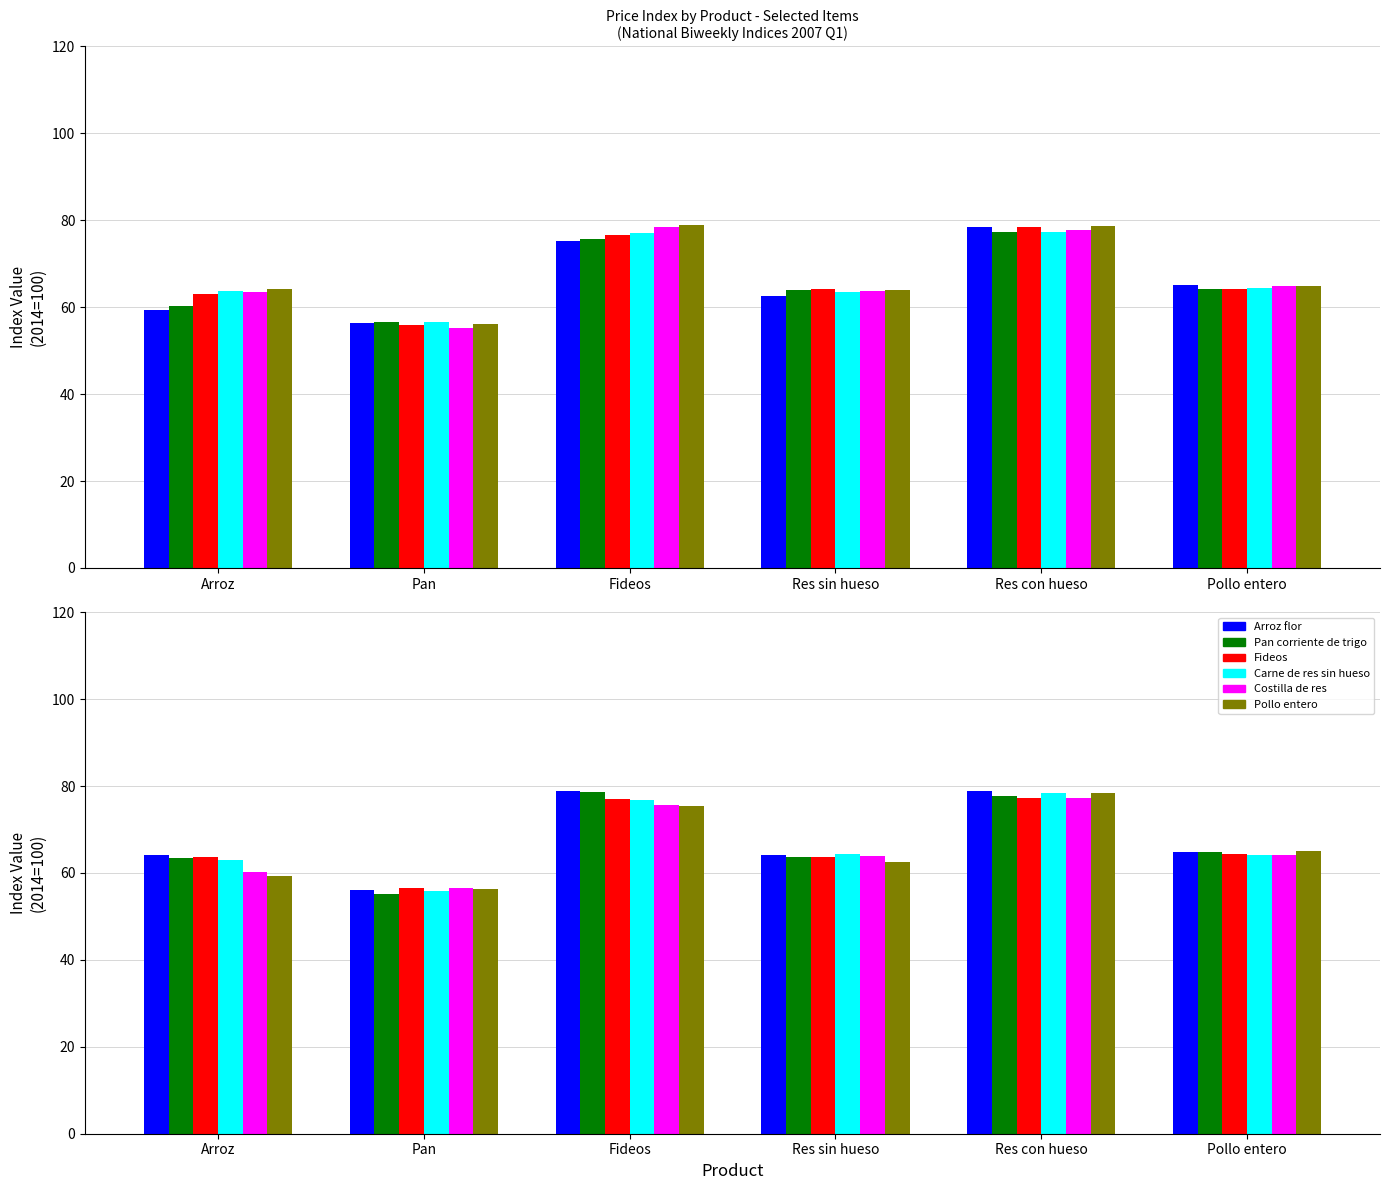

What is the greatest value displayed?

78.9